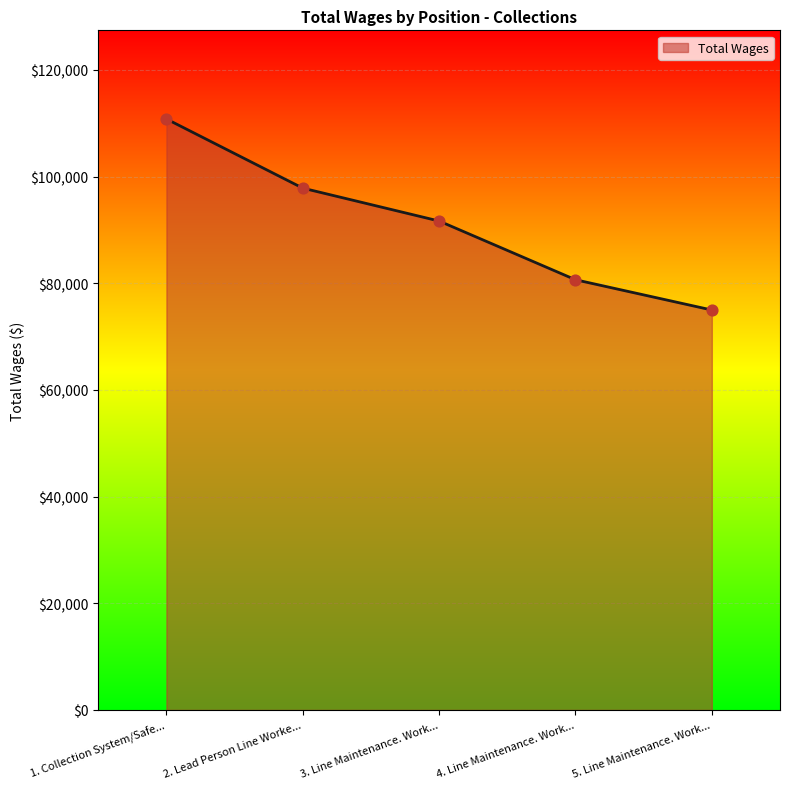

Which has a higher value, 1. Collection System/Safe... or 4. Line Maintenance. Work...?

1. Collection System/Safe...